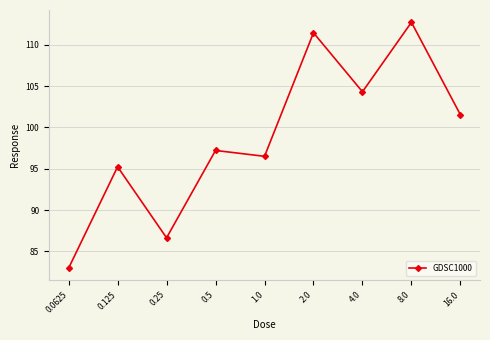

Reading right to left, list all the values displayed in this chart.

101.5	112.7	104.3	111.4	96.5	97.2	86.6	95.2	83.0